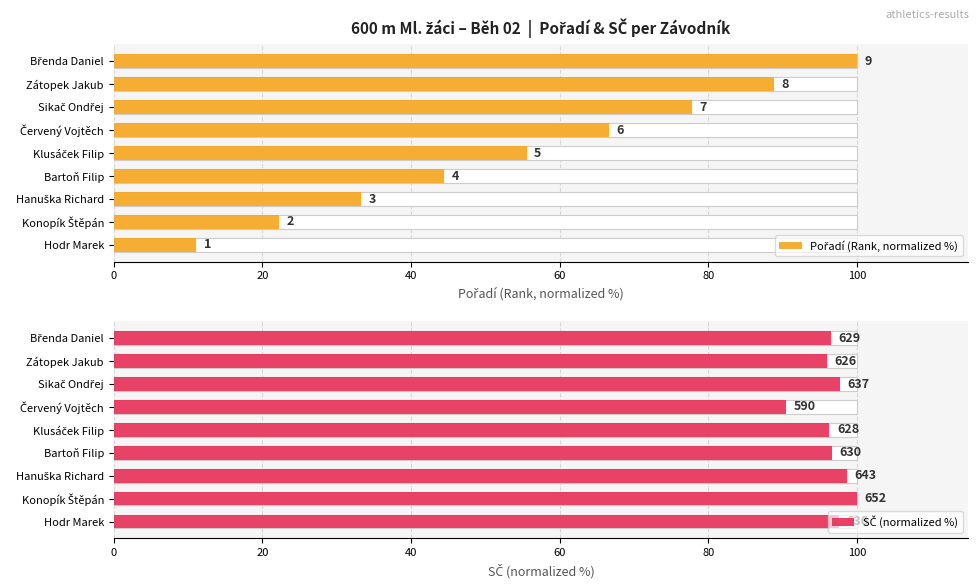

What is the minimum value for SČ (normalized %)?

90.5